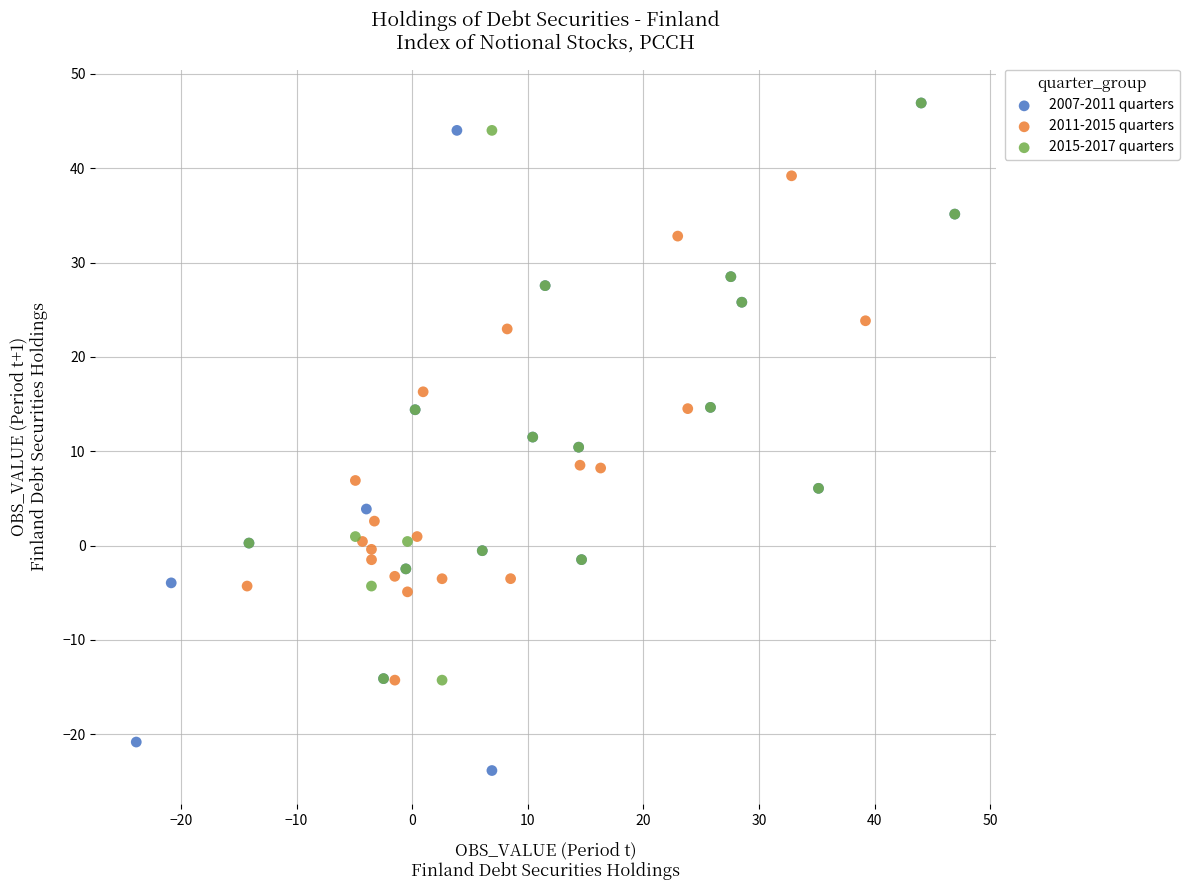

Which series has the largest Y range (max minus min)?

2007-2011 quarters